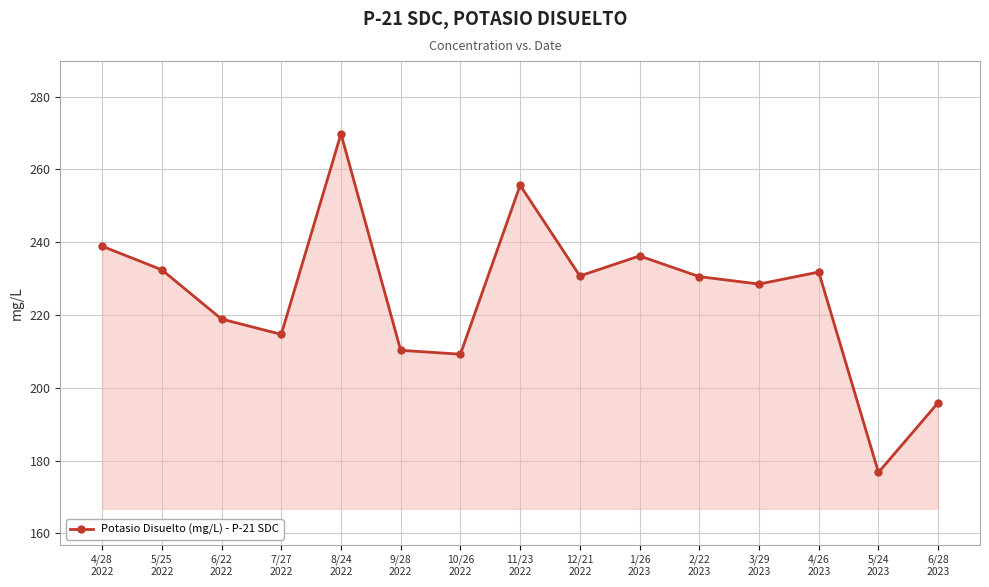

The value at 5/24
2023 is 277.9. True or false?

False